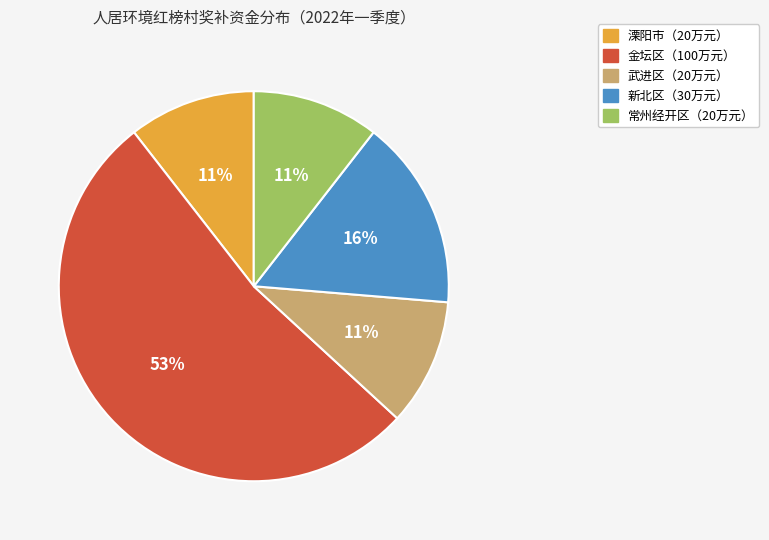

Is there any slice that represents more than half of the pie?

Yes